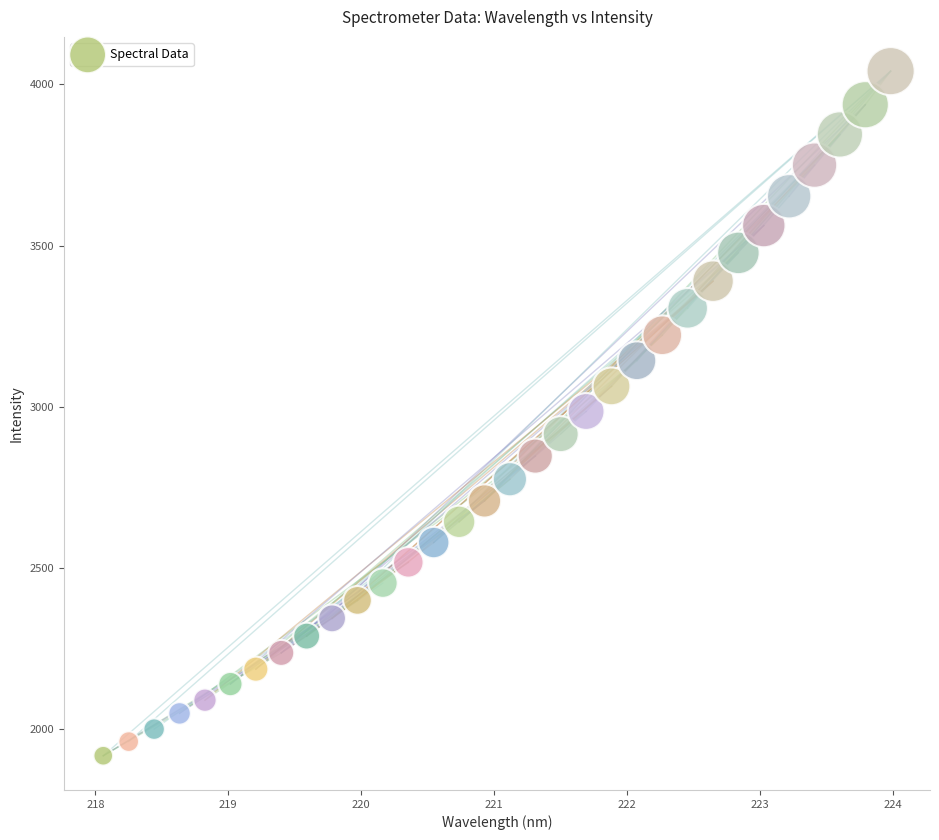

What is the range of X values (max minus min)?

5.9